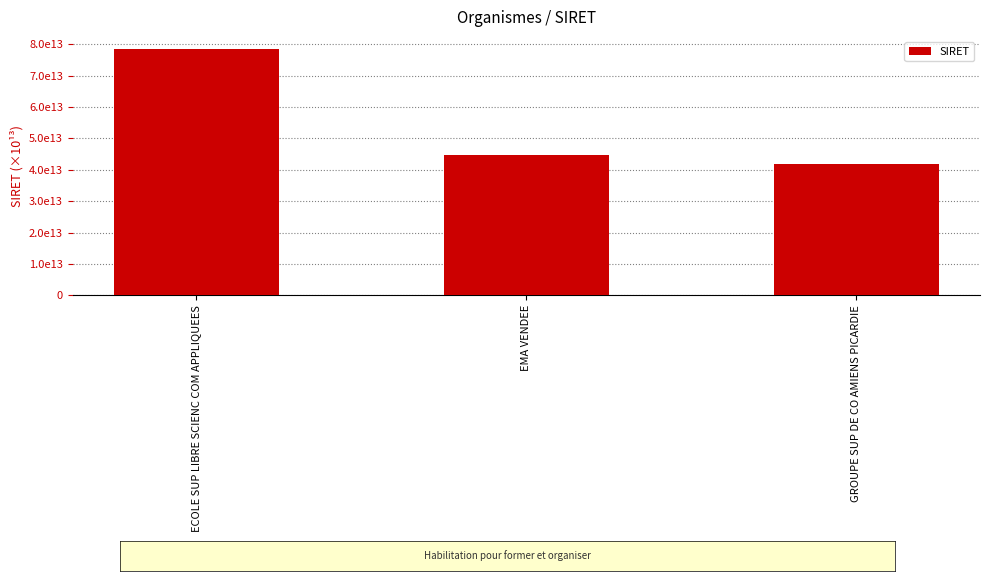

Between ECOLE SUP LIBRE SCIENC COM APPLIQUEES and GROUPE SUP DE CO AMIENS PICARDIE, which is larger?

ECOLE SUP LIBRE SCIENC COM APPLIQUEES